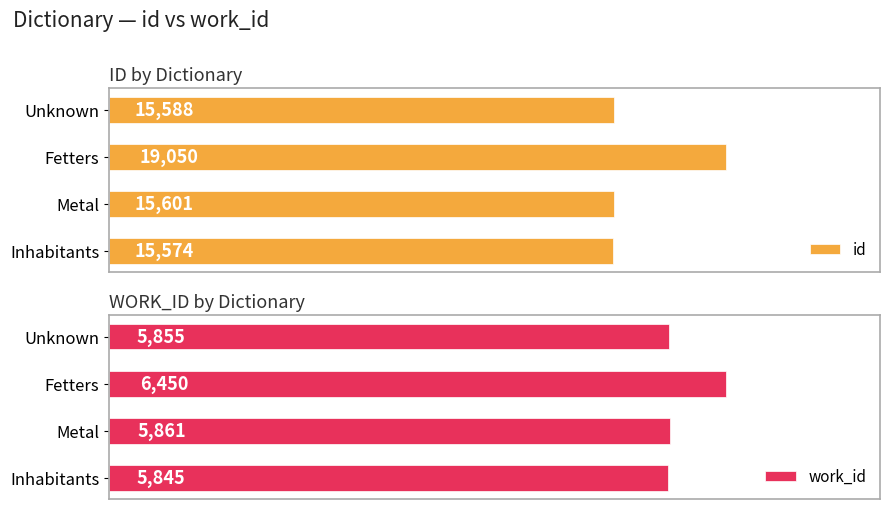

List the labels in order of id value, smallest first.

Inhabitants, Unknown, Metal, Fetters